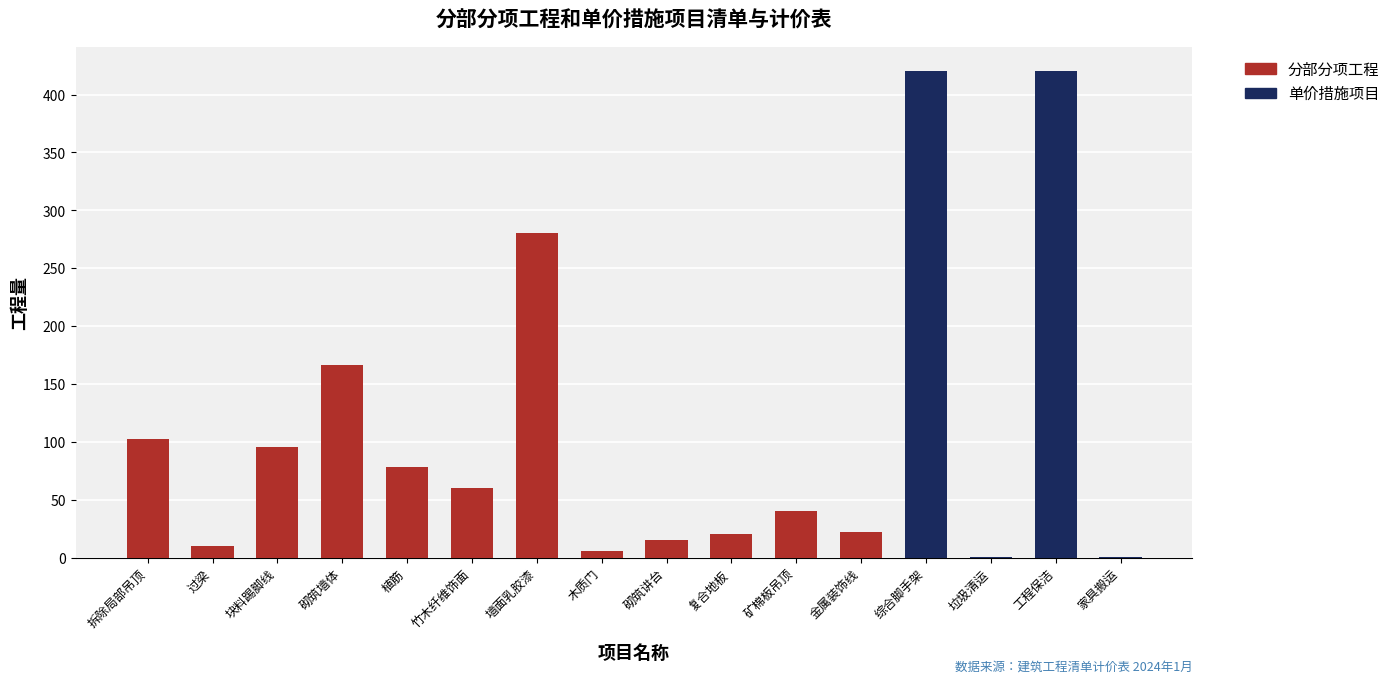

What is the sum of the values at 拆除局部吊顶 and 竹木纤维饰面?

163.1